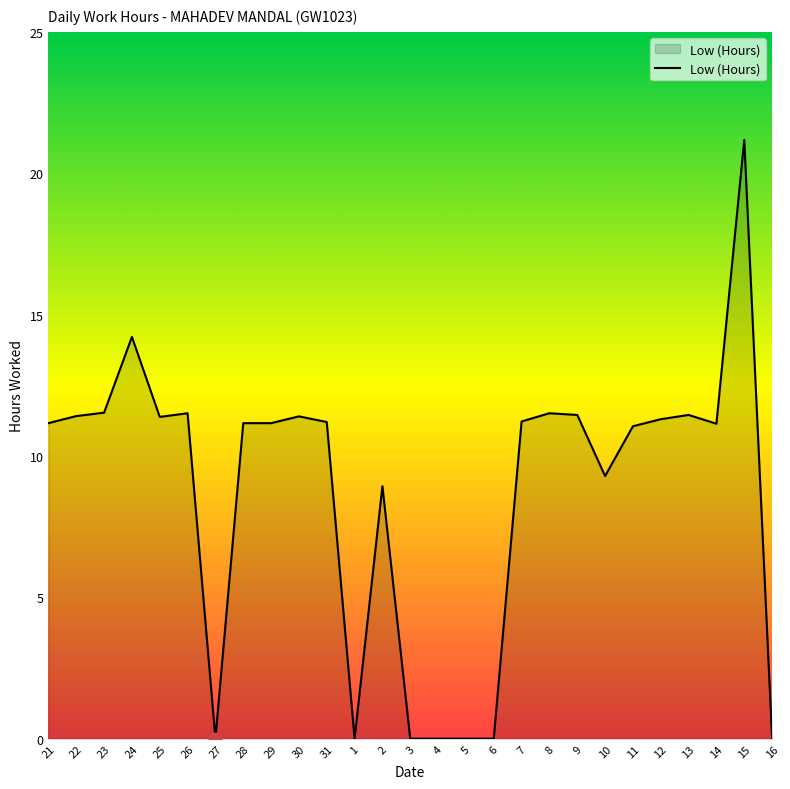

What is the ratio of the value at 23 to the value at 31?

1.0